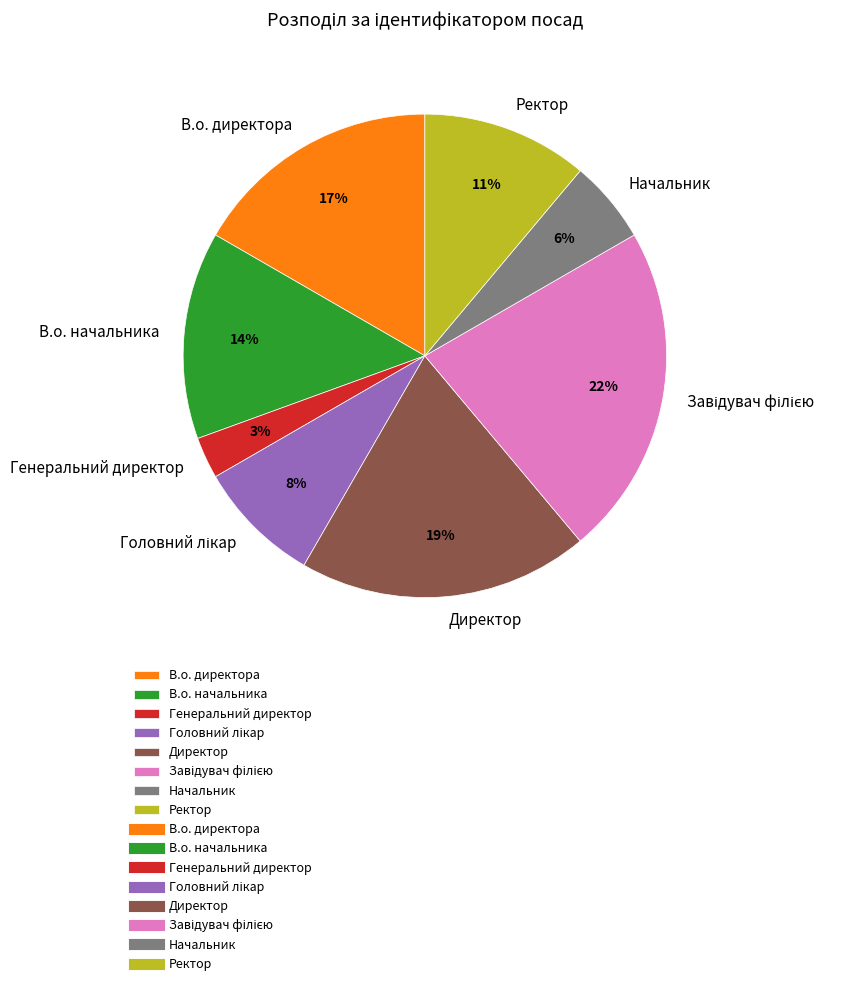

Which category has the smallest portion of the pie?

Генеральний директор